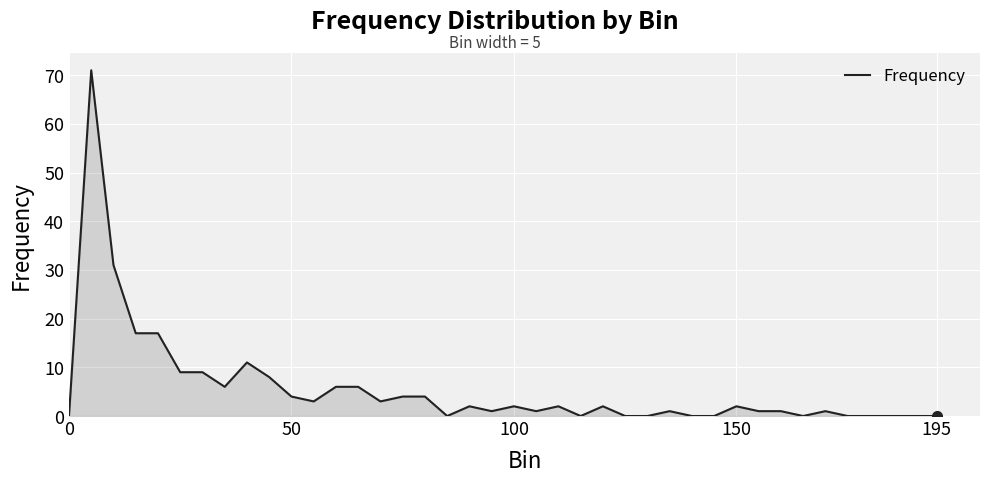

Does the chart have visible grid lines?

Yes